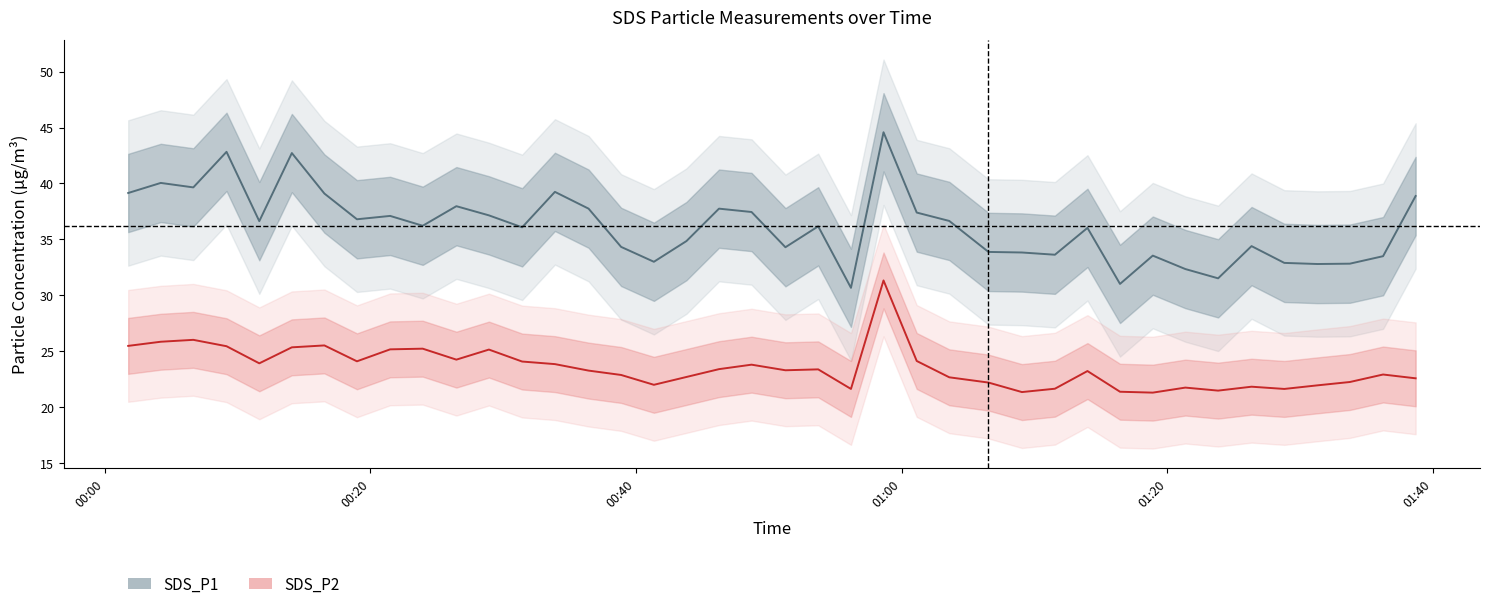

Between 2022/12/10 00:16:33 and 2022/12/10 01:03:35, which is larger?

2022/12/10 00:16:33